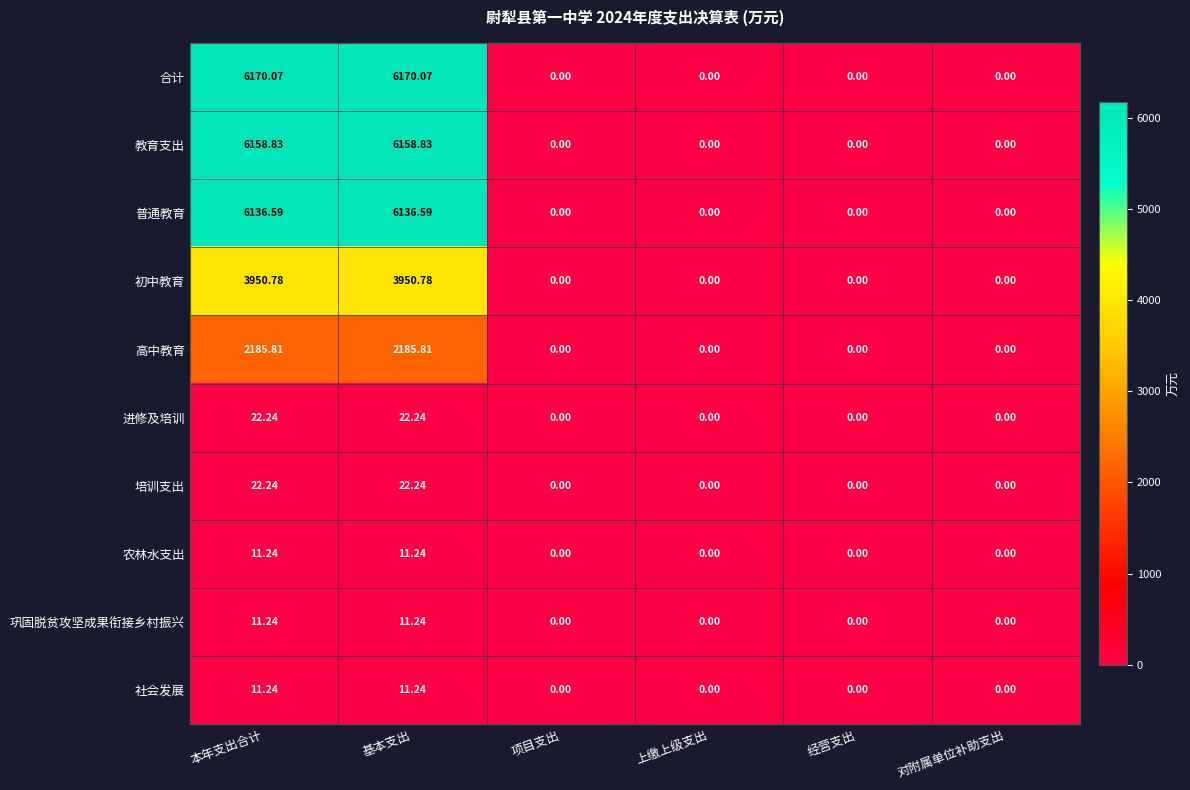

Is the value of 高中教育 at 经营支出 greater than the value of 进修及培训 at 本年支出合计?

No